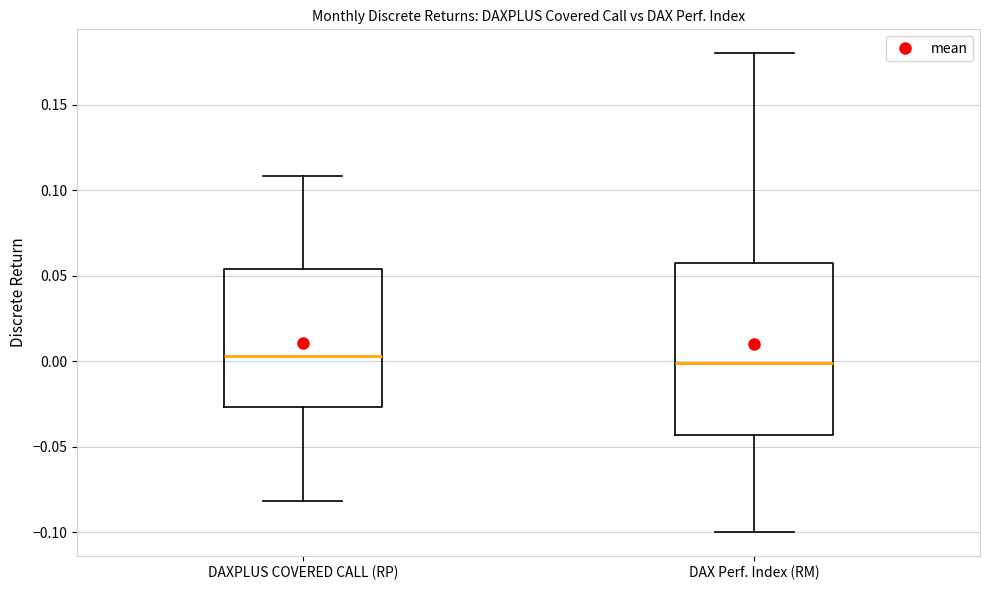

Where does the lower whisker of the box for DAX Perf. Index (RM) end on the y-axis? The values are not printed on the chart, so give them approximately, as read against the axis.

-0.100